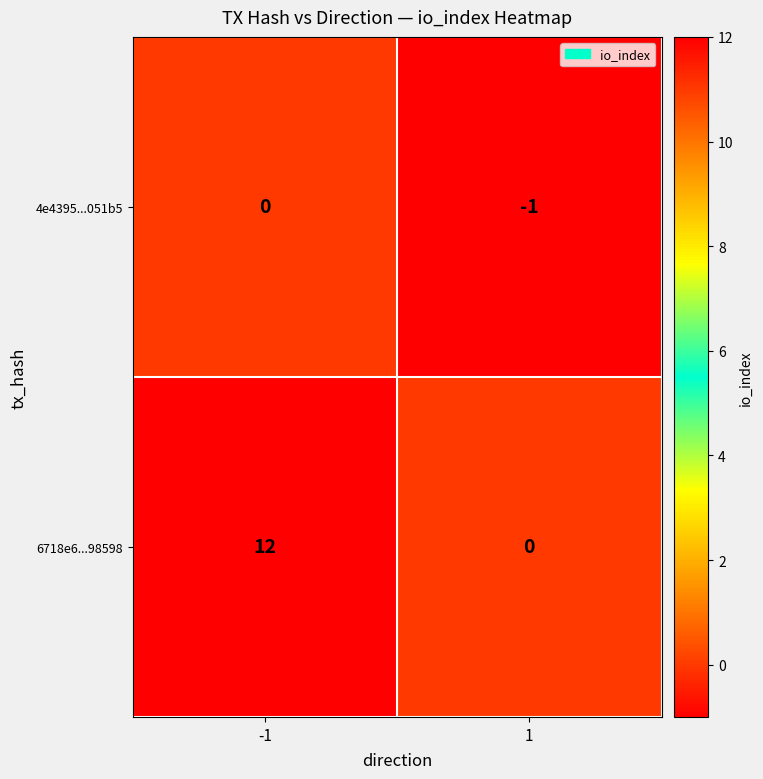

What is the difference between the maximum and minimum values in the 6718e6...98598 series?

12